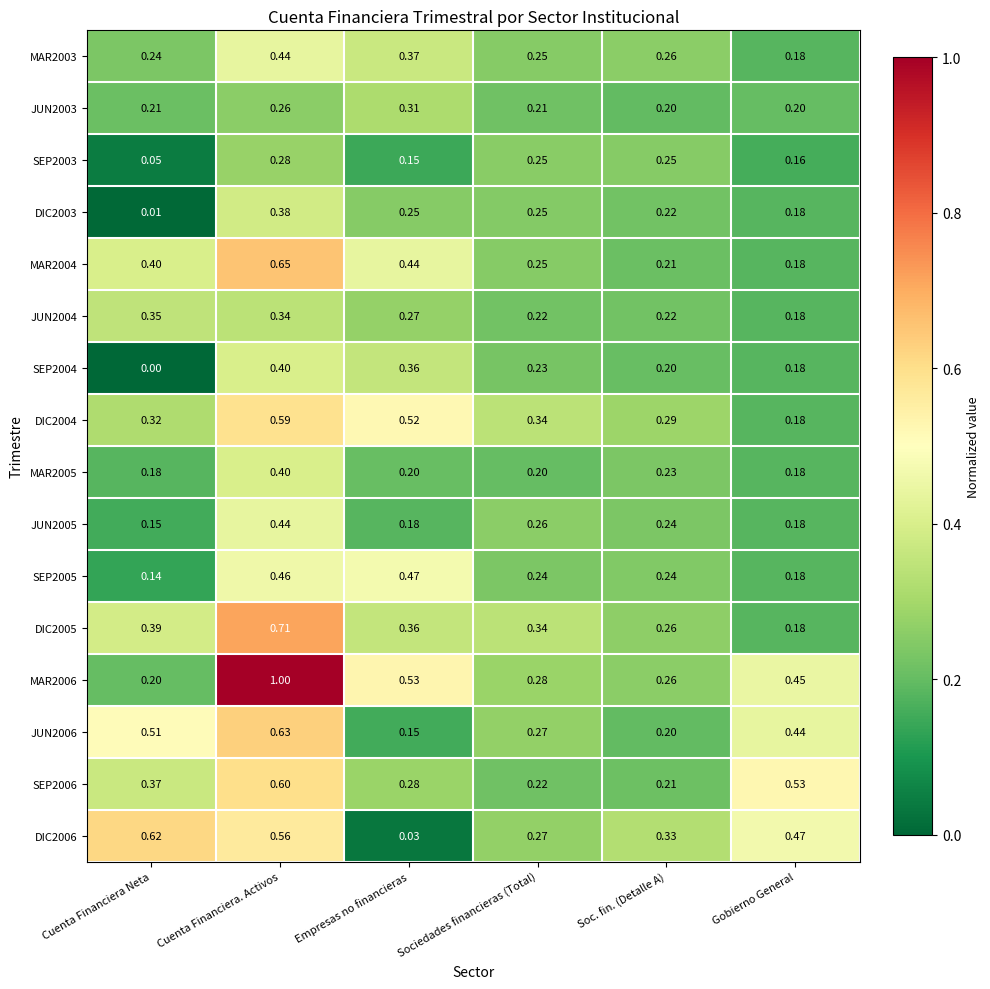

At which label does JUN2005 reach its peak?

Cuenta Financiera. Activos